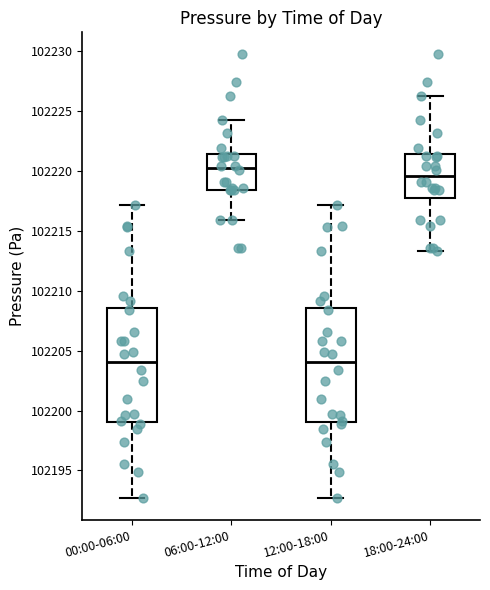

Which box has the highest median line?

06:00-12:00